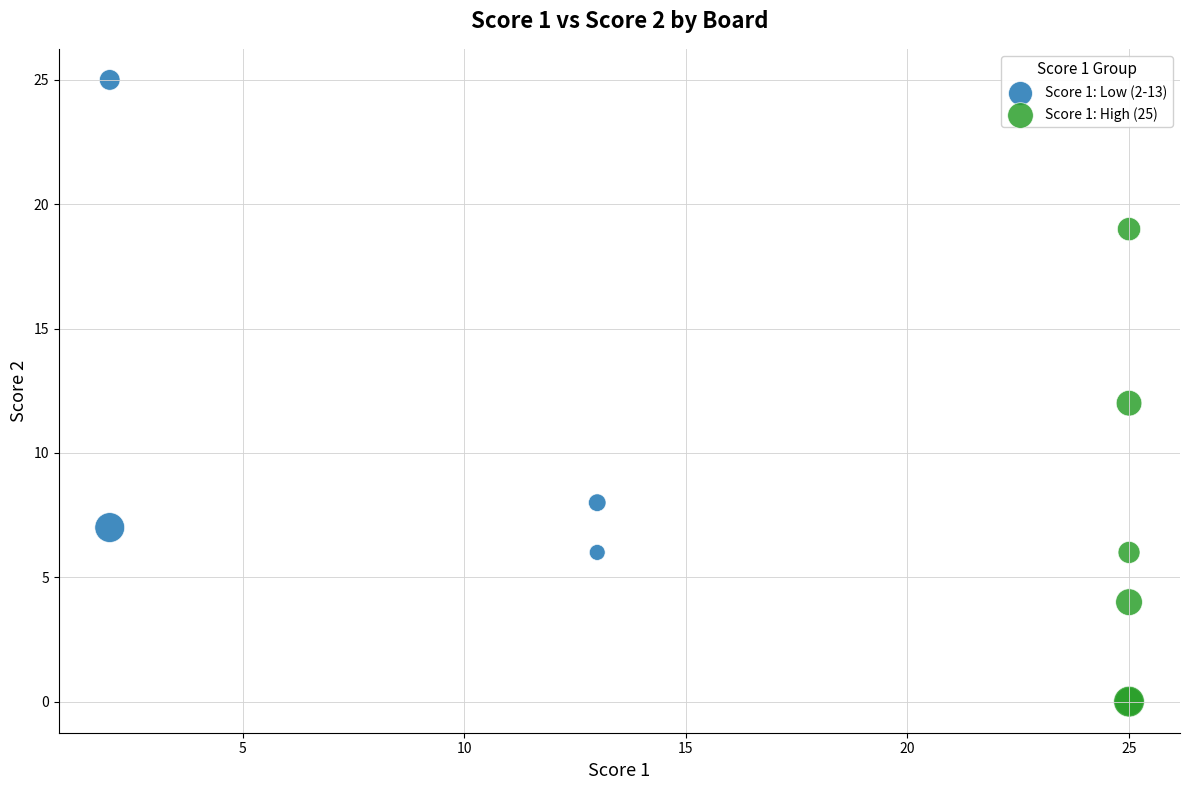

Which series contains the lowest Y value?

Score 1: High (25)